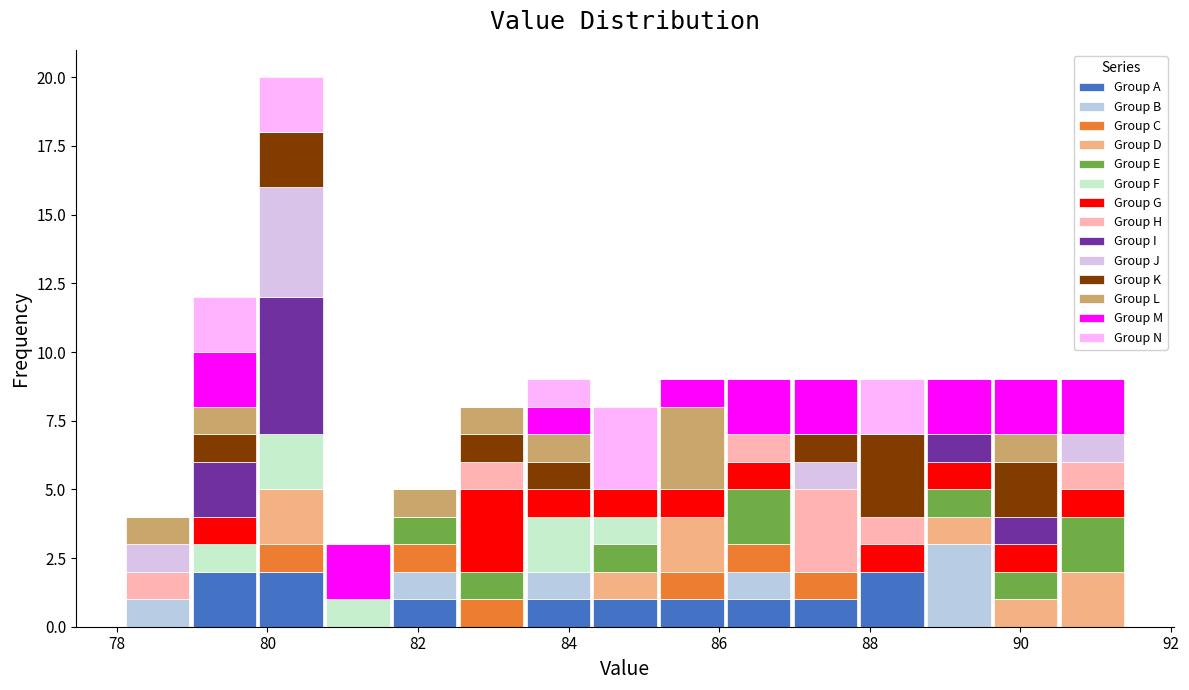

What is the total height of the stacked bar covering 84.4 to 85.2 on the x-axis? Neither the bar edges nor the heights are printed on the chart, so give them approximately, as read against the axes.

8